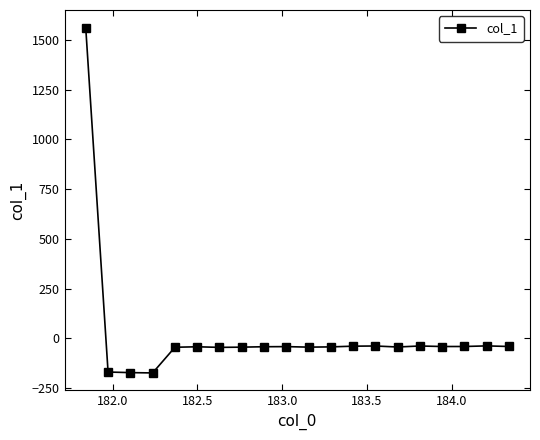

What is the sum of all values?

370.0